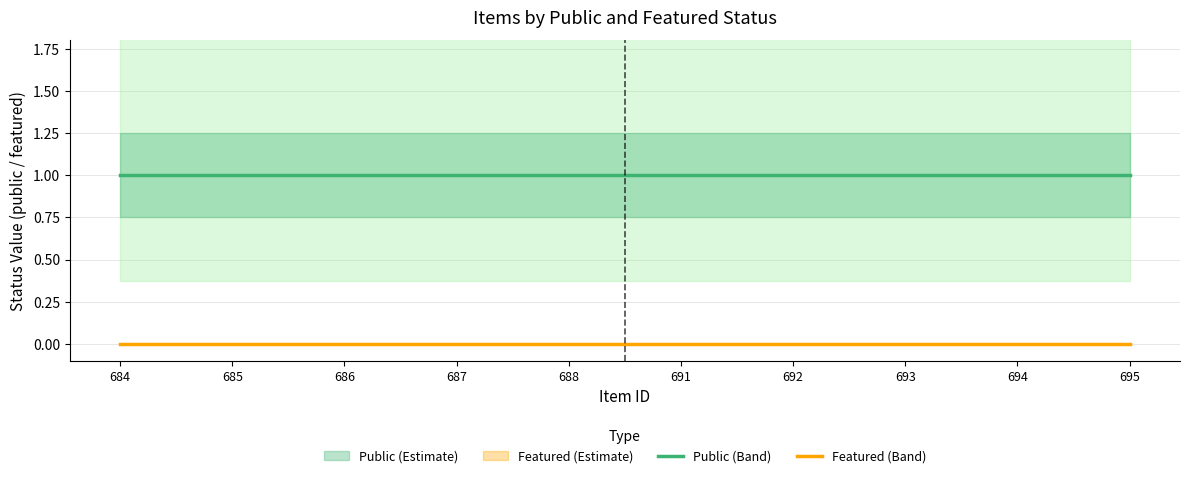

What is the average value of the public series?

1